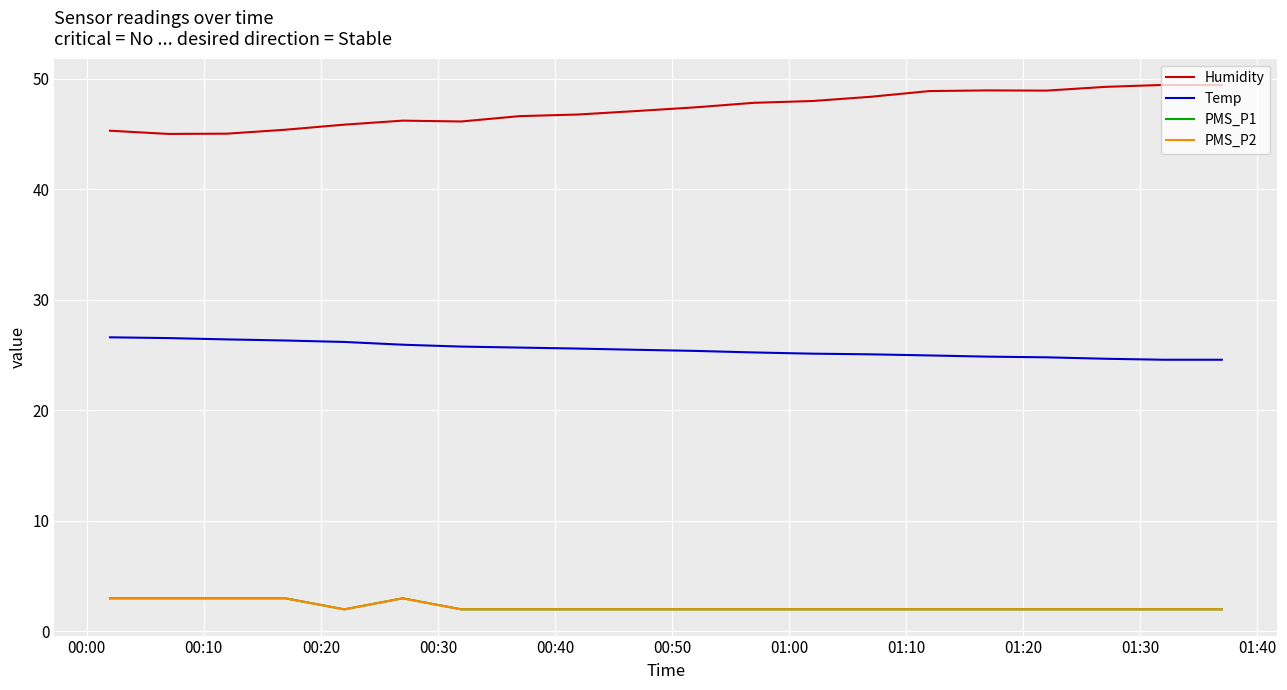

Where is the first local minimum for Humidity?

00:10